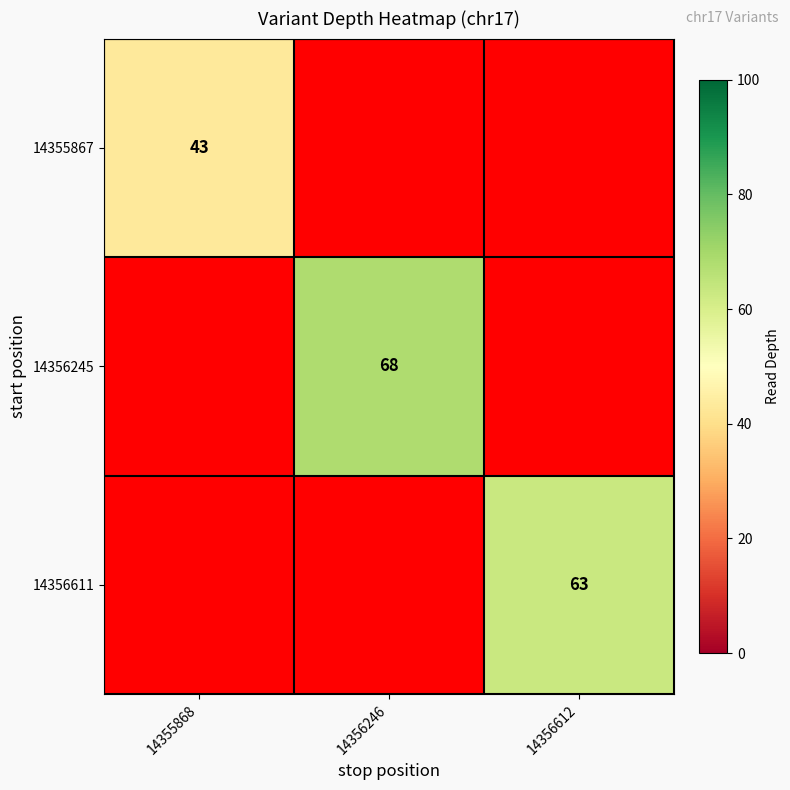

True or false: 14356611 has a value of 63 at 14356612.

True